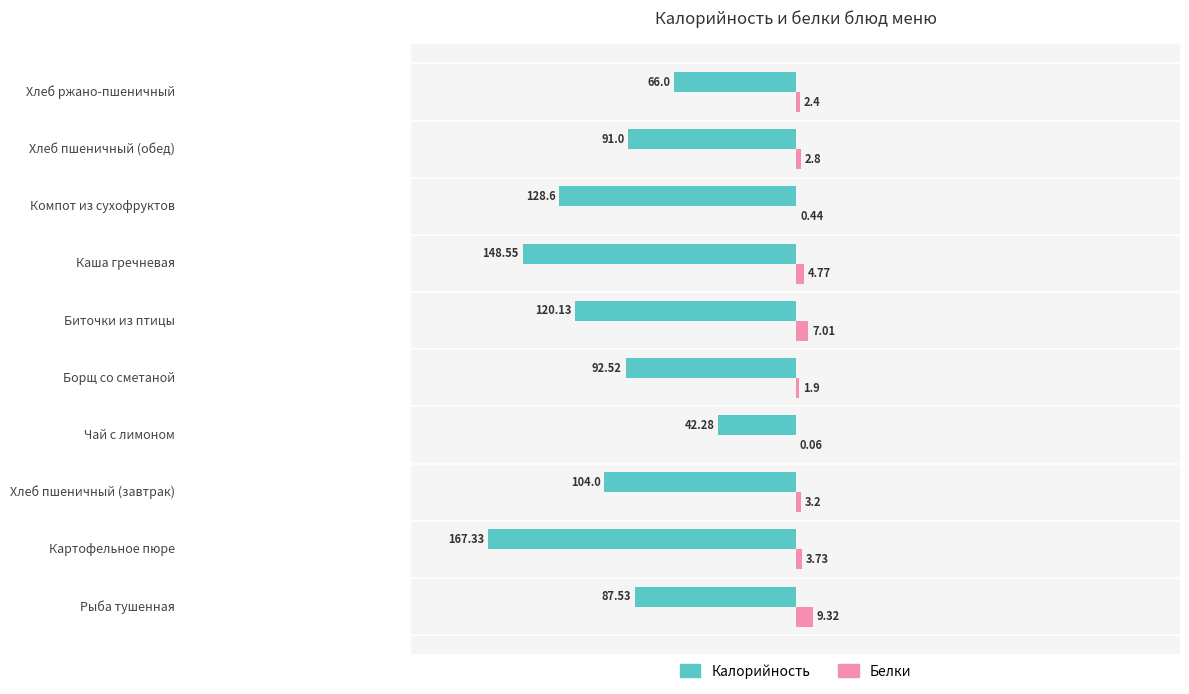

What are all the series names shown in the legend?

Калорийность, Белки